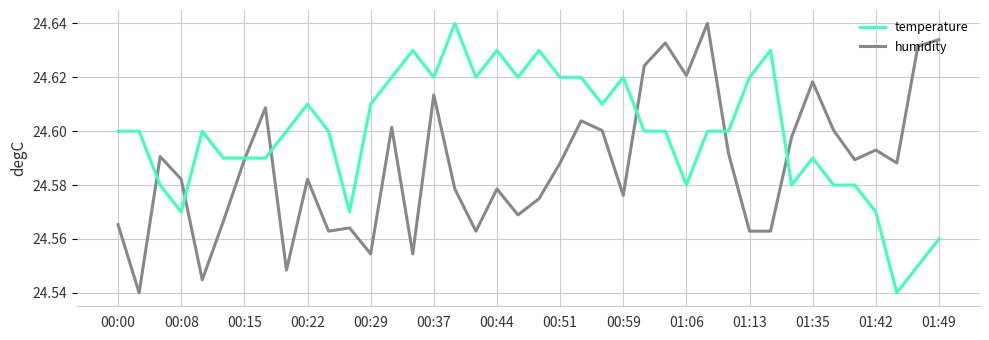

Which series has the largest total across all categories?

temperature